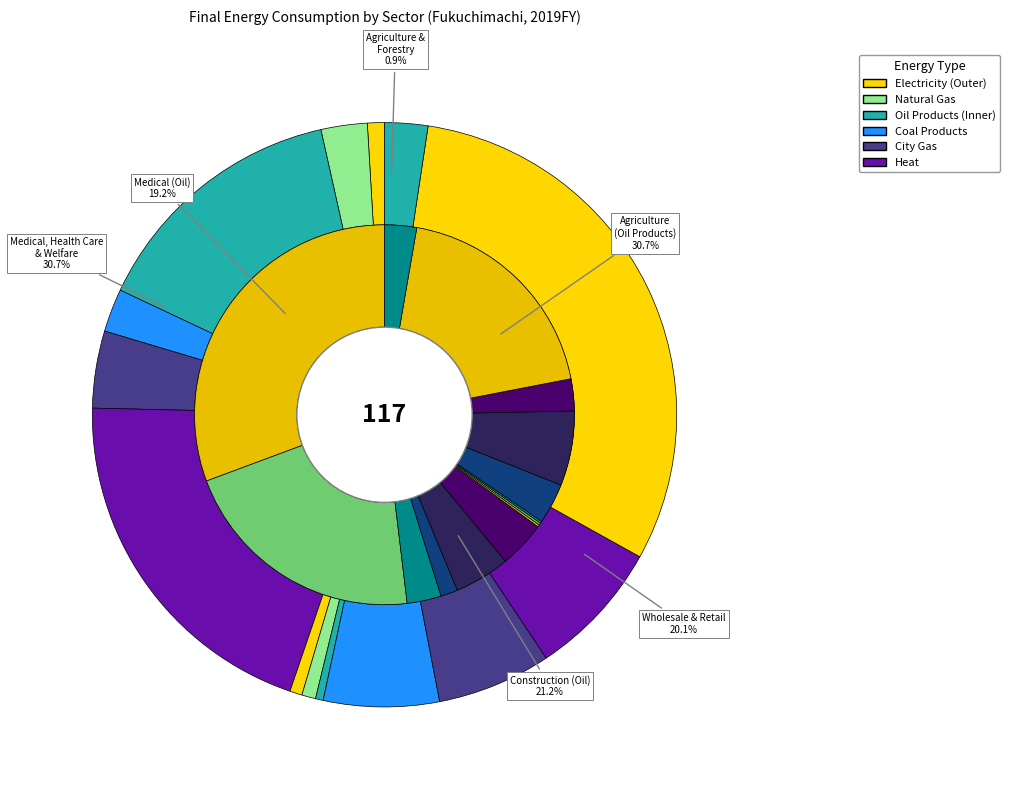

What percentage is the oil_products slice, to the nearest percent?

3%